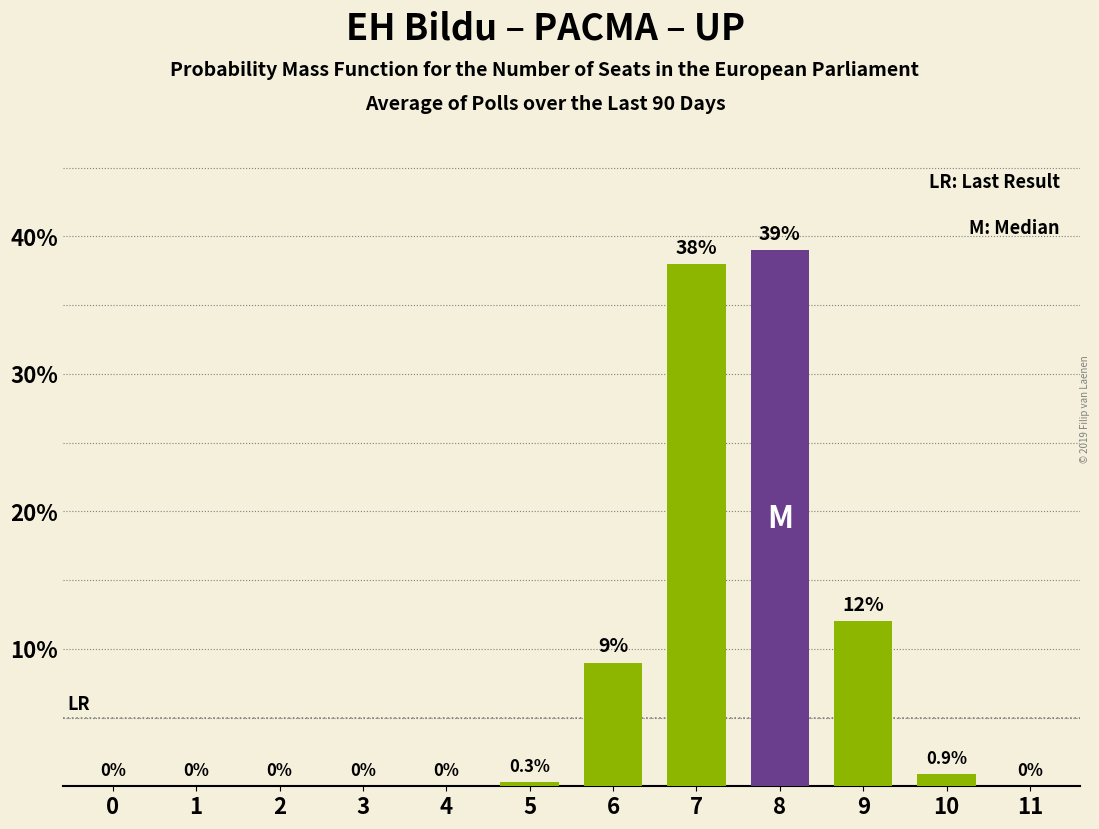

Reading left to right, extract all data points from this chart.

0=0.0	1=0.0	2=0.0	3=0.0	4=0.0	5=0.3	6=9.0	7=38.0	8=39.0	9=12.0	10=0.9	11=0.0